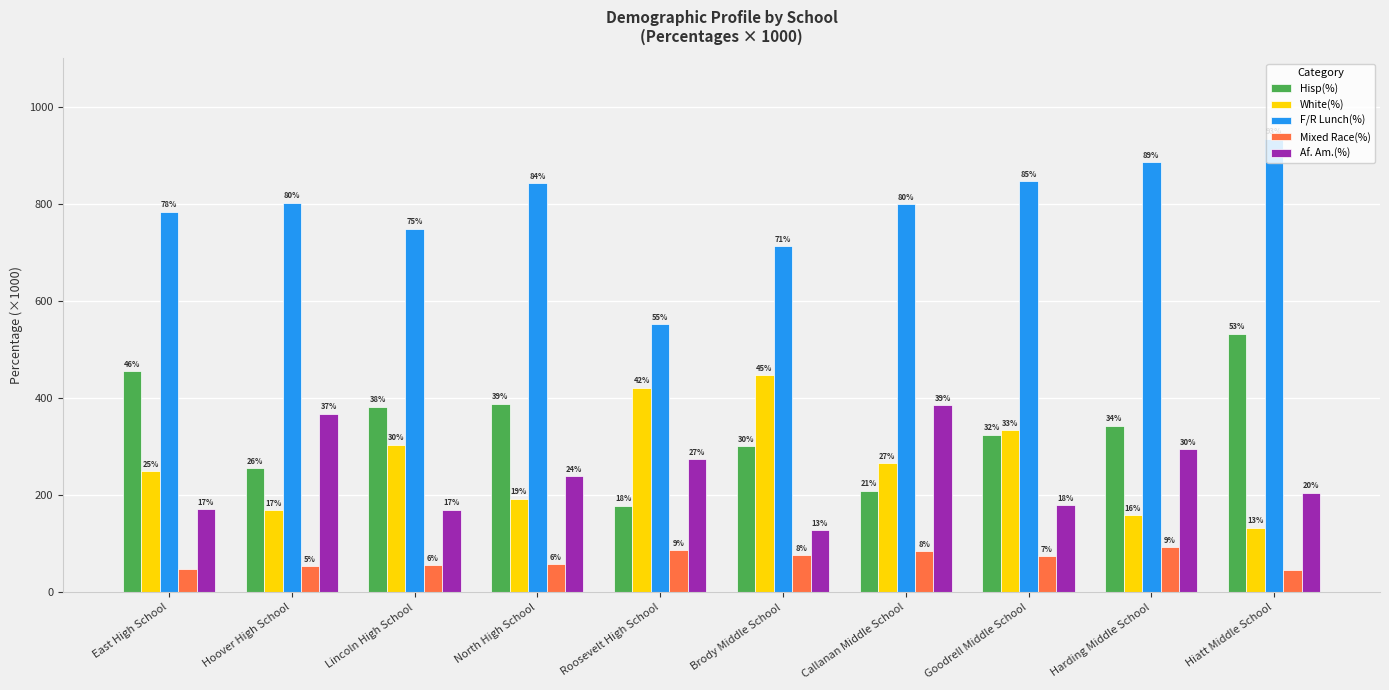

Are the bars grouped side by side (vs. stacked)?

Yes